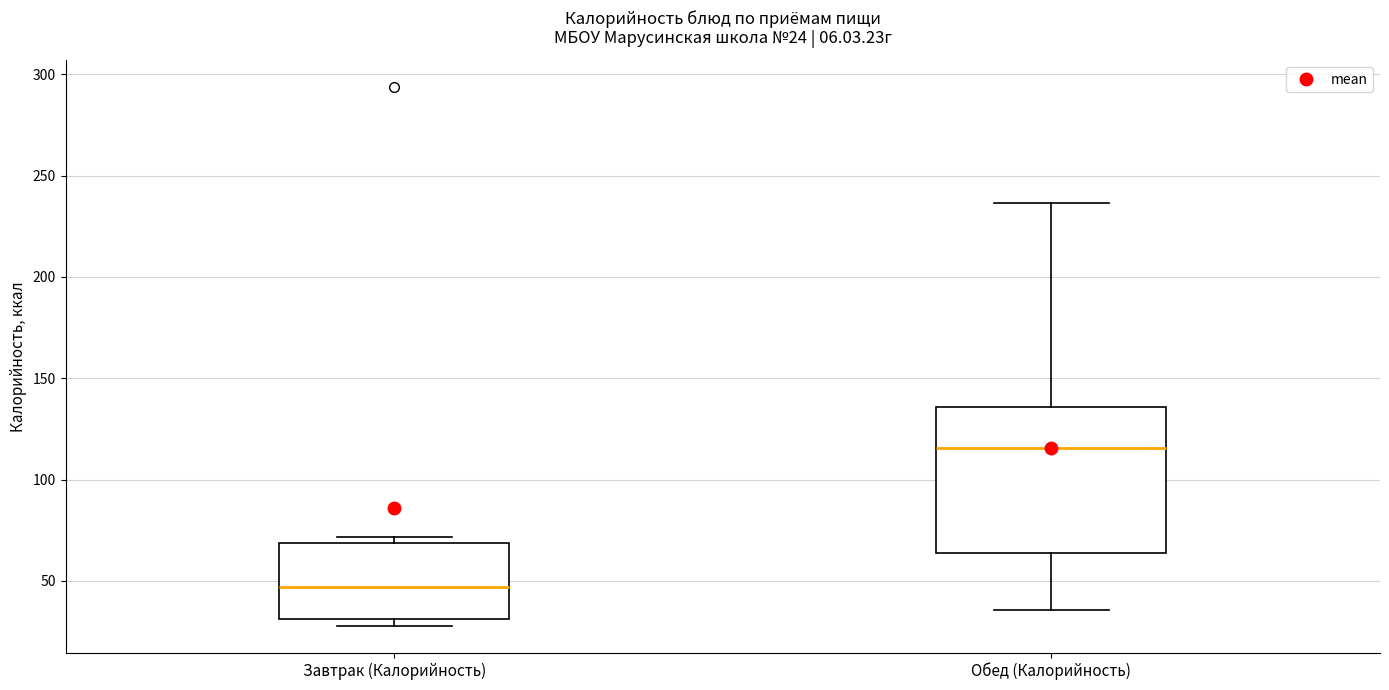

Which box has the lowest median line?

Завтрак (Калорийность)